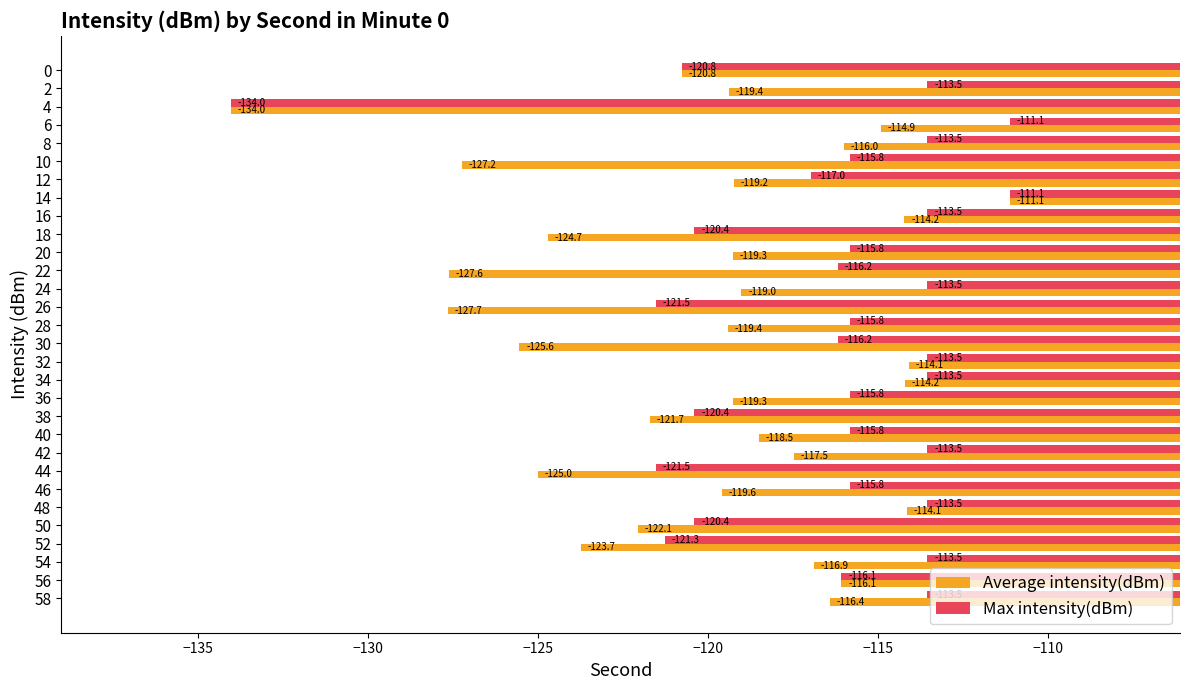

Read the Average intensity(dBm) value at 0.

-120.8